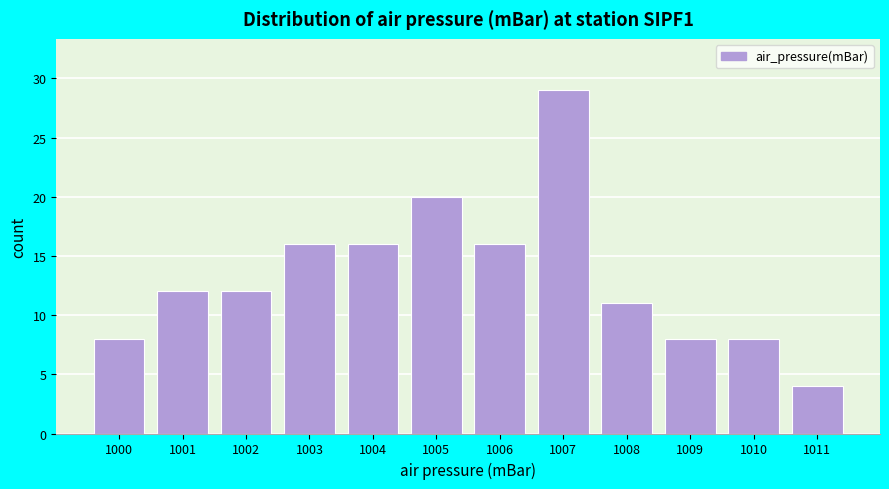

Reading left to right, list every bar in this chart as the range it spans on the x-axis followed by its height. The values are not printed on the chart, so give them approximately, as read against the axis.

999.5 to 1000.5: 8
1000.5 to 1001.5: 12
1001.5 to 1002.5: 12
1002.5 to 1003.5: 16
1003.5 to 1004.5: 16
1004.5 to 1005.5: 20
1005.5 to 1006.5: 16
1006.5 to 1007.5: 29
1007.5 to 1008.5: 11
1008.5 to 1009.5: 8
1009.5 to 1010.5: 8
1010.5 to 1011.5: 4